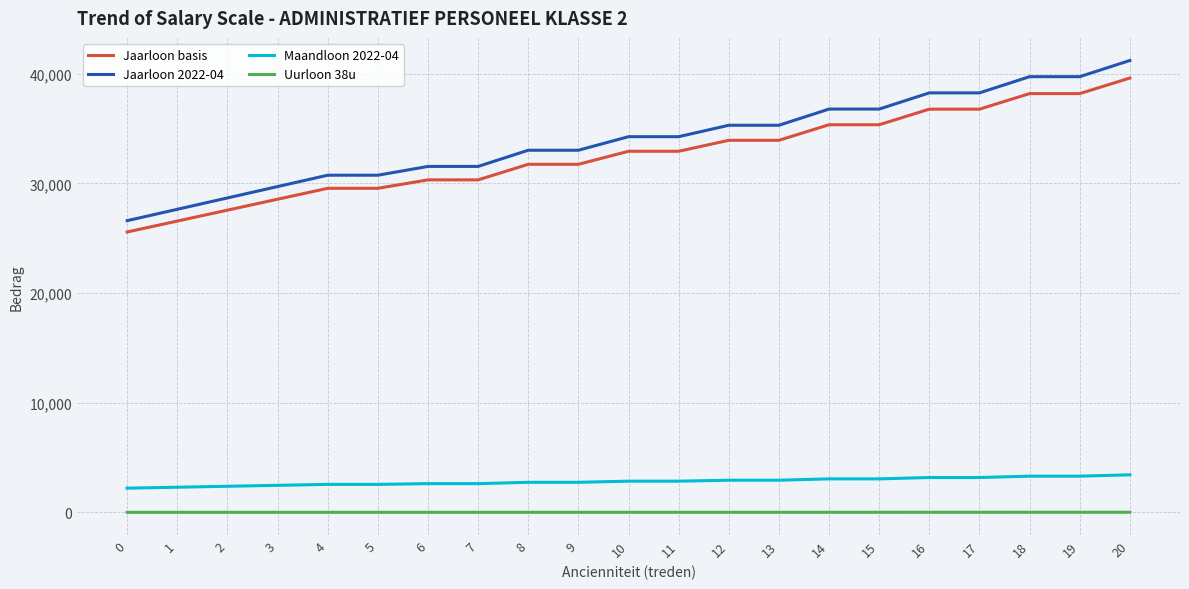

At which category is the sum across all series the highest?

20